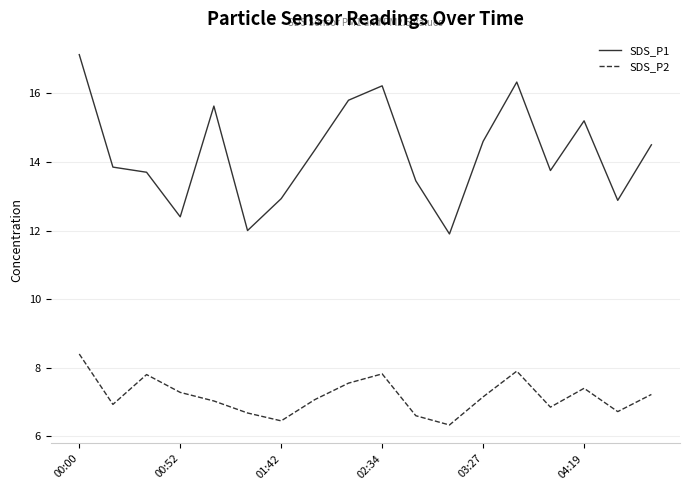

What is the difference between the maximum and minimum values in the SDS_P1 series?

5.2